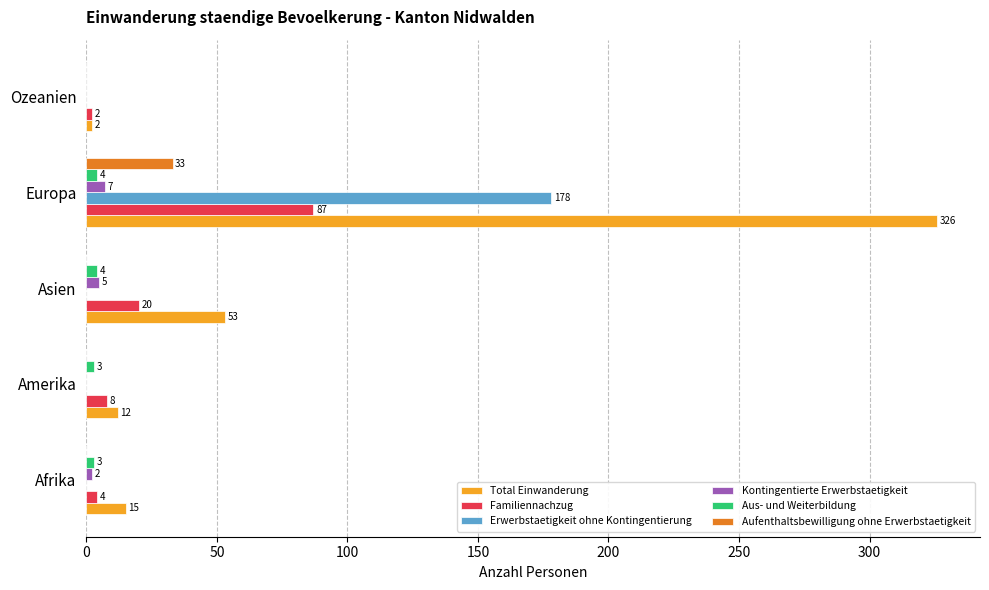

How many data points does each series have?

5